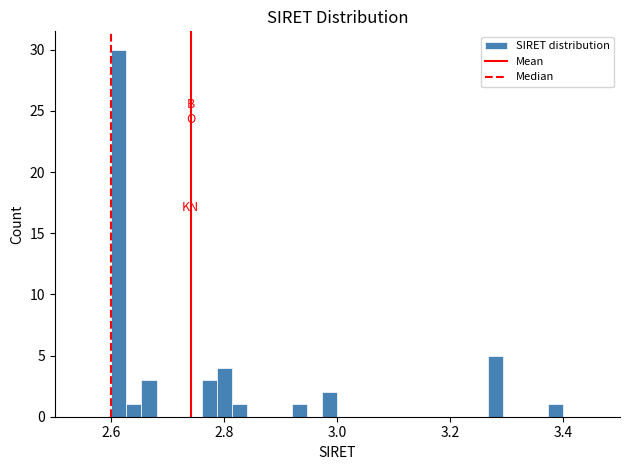

Read against the x-axis, roughly where is the centre of the tallest bar?

2.62